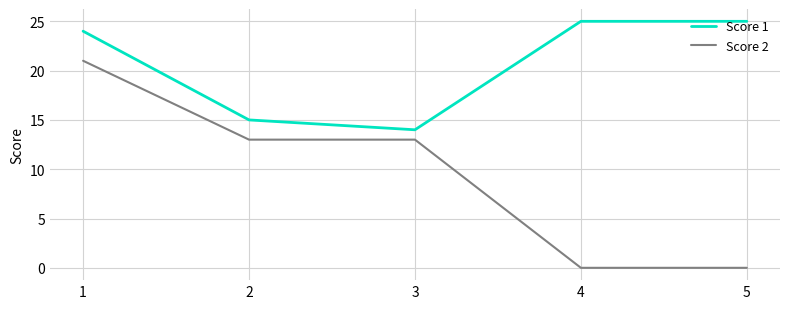

The value of Score 1 at 1 is 24. True or false?

True